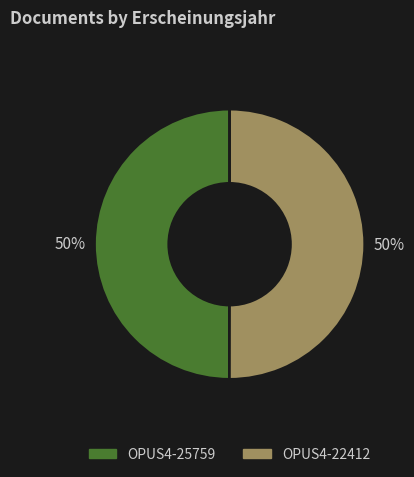

Is it true that OPUS4-25759 is 50% of the pie?

True